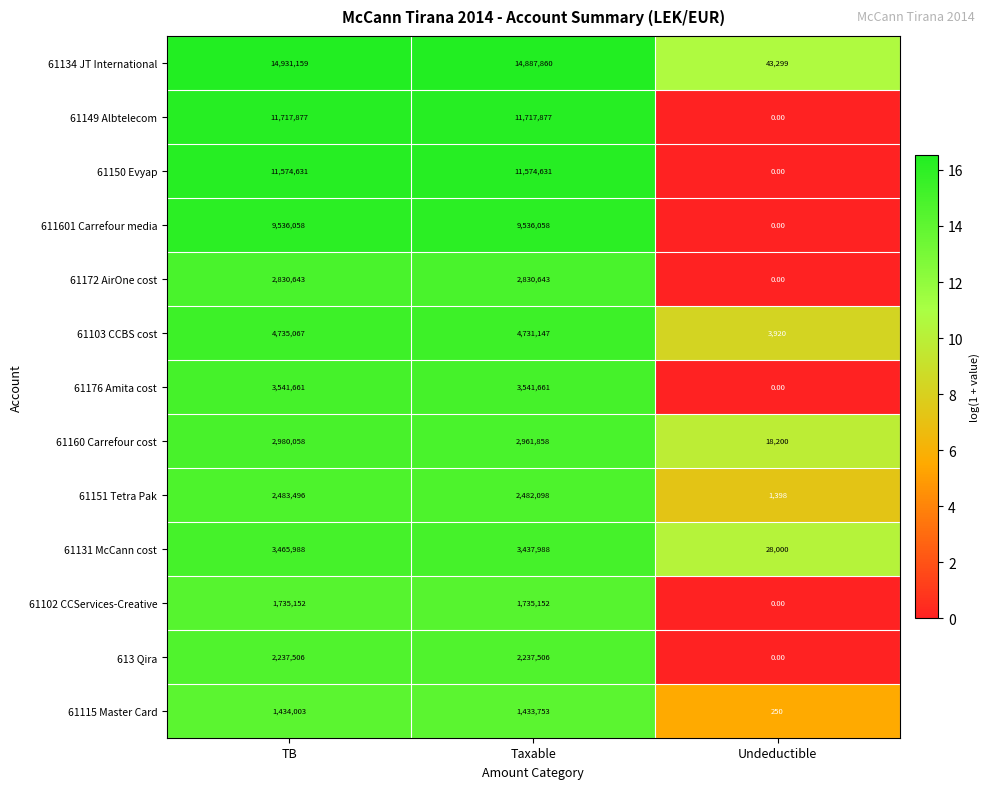

Which category has the highest value across all series?

TB